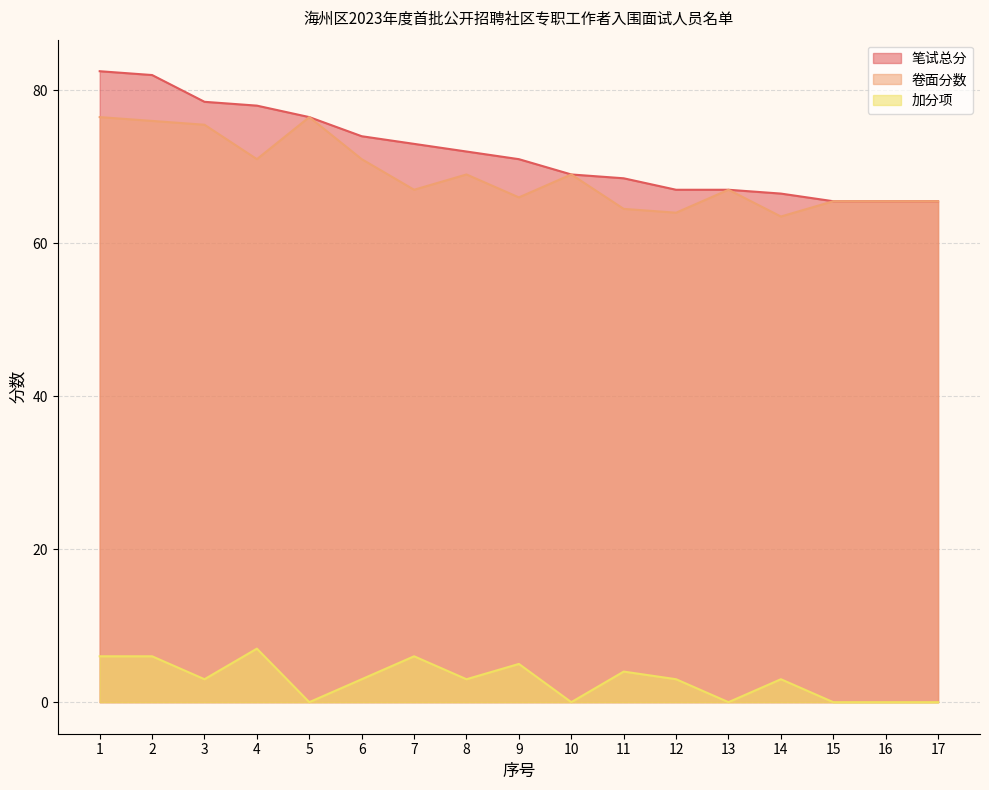

How many data points does each series have?

17